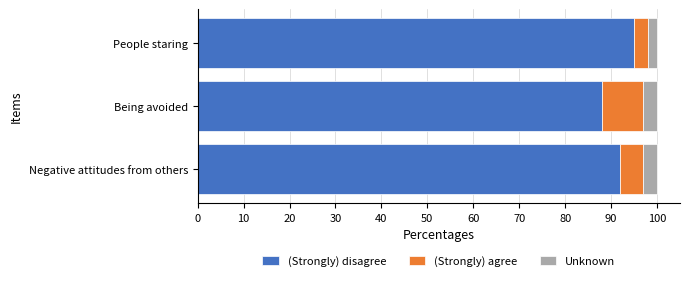

The value of (Strongly) disagree at Negative attitudes from others is 92. True or false?

True